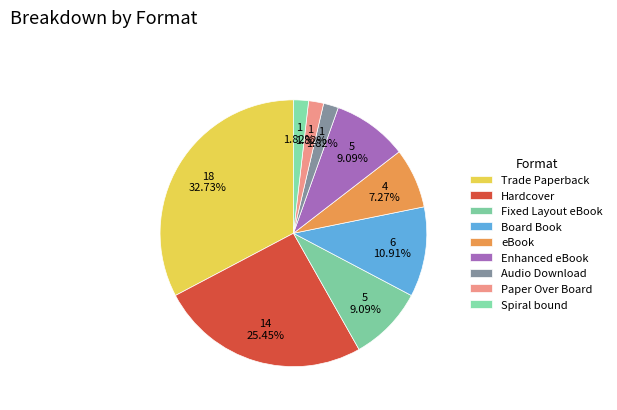

Is the sum of Enhanced eBook and Spiral bound greater than half?

No